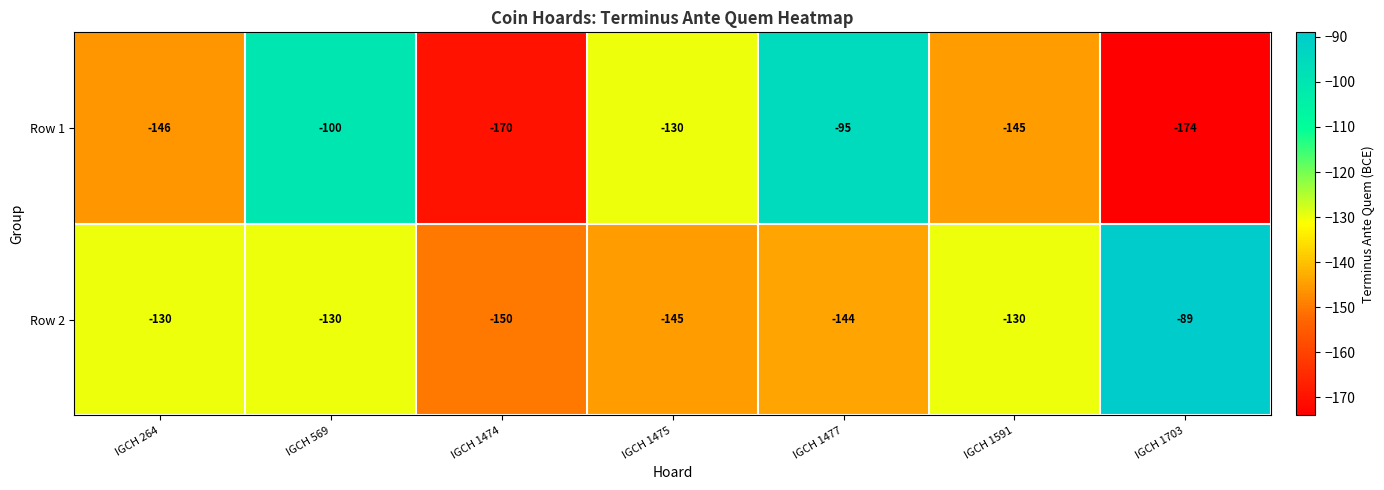

Is it true that Row 2 equals -150 at IGCH 1474?

True